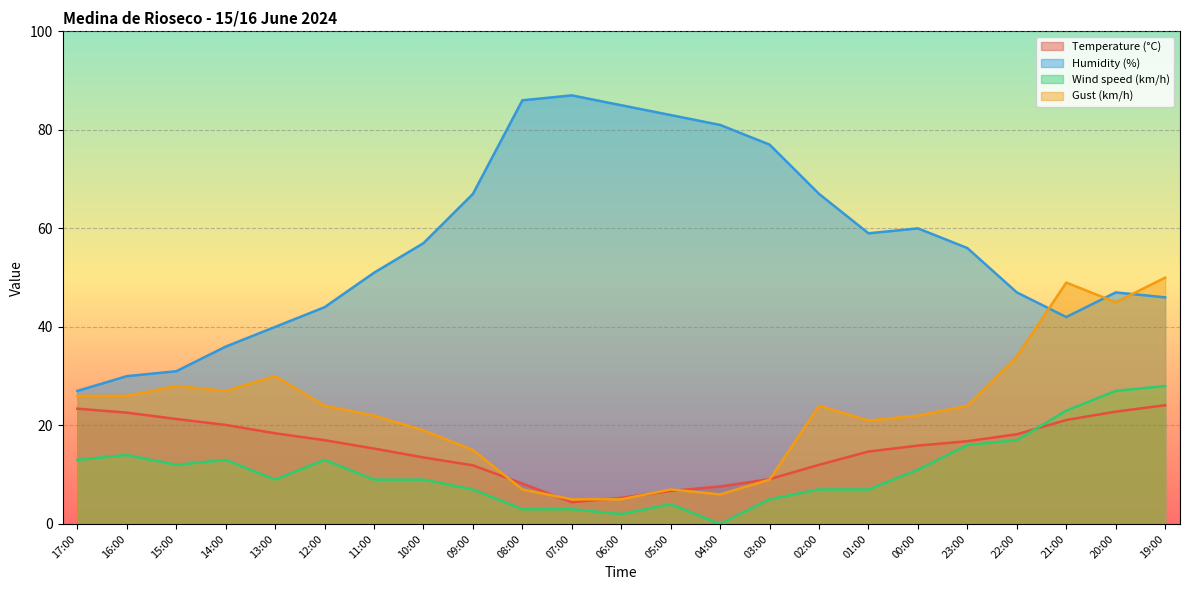

The value of Gust (km/h) at 16:00 is 44.0. True or false?

False